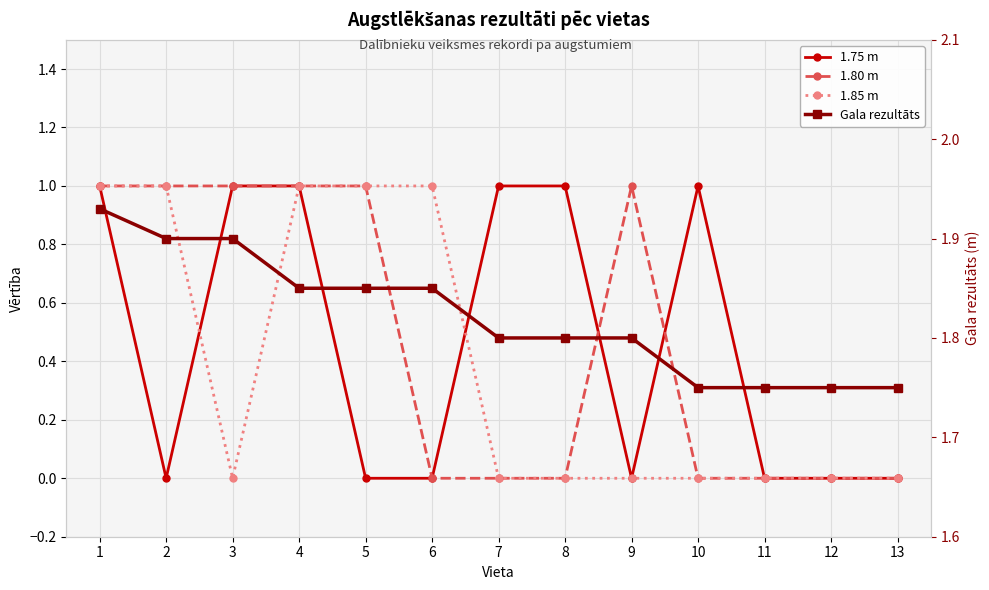

The 1.85 m series shows 0.0 at 8. True or false?

True